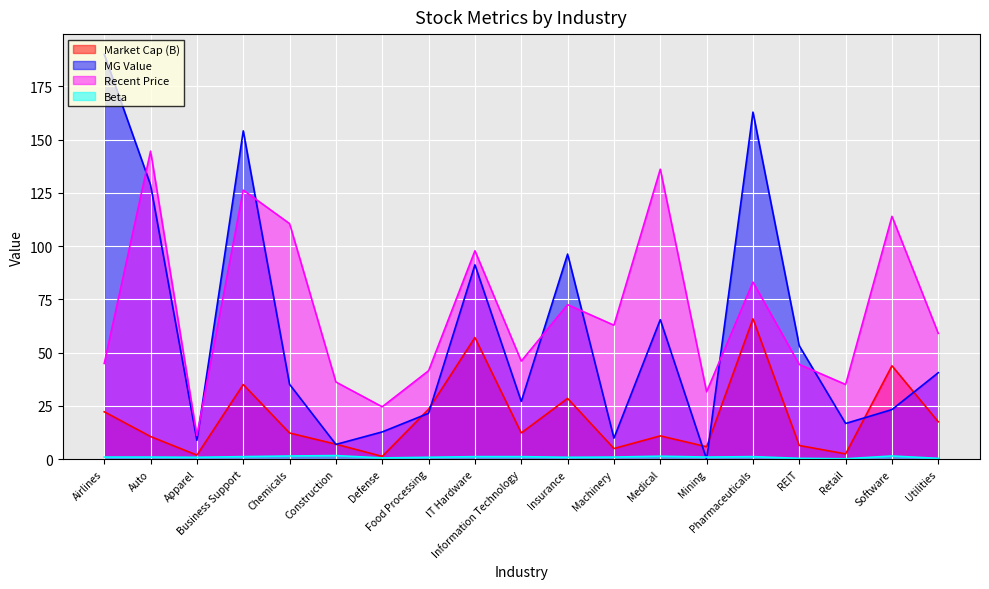

Reading left to right, extract all data points from this chart.

Market Cap (B): 22.2	10.6	1.9	35.0	12.3	7.0	1.3	23.5	57.1	12.3	28.5	5.0	10.9	5.8	65.9	6.4	2.5	43.8	17.6
MG Value: 190.0	128.7	8.8	154.1	35.1	6.9	12.8	21.6	91.2	27.1	96.2	9.9	65.5	0.0	162.9	53.2	16.8	23.3	40.6
Recent Price: 44.9	144.6	11.1	126.3	110.5	36.2	24.6	41.5	97.8	46.0	72.5	62.9	136.1	31.6	83.1	44.5	35.1	114.0	59.0
Beta: 1.0	1.0	0.9	1.2	1.5	1.7	0.6	0.9	1.2	1.2	0.9	1.0	1.4	1.0	1.2	0.4	0.2	1.5	0.4